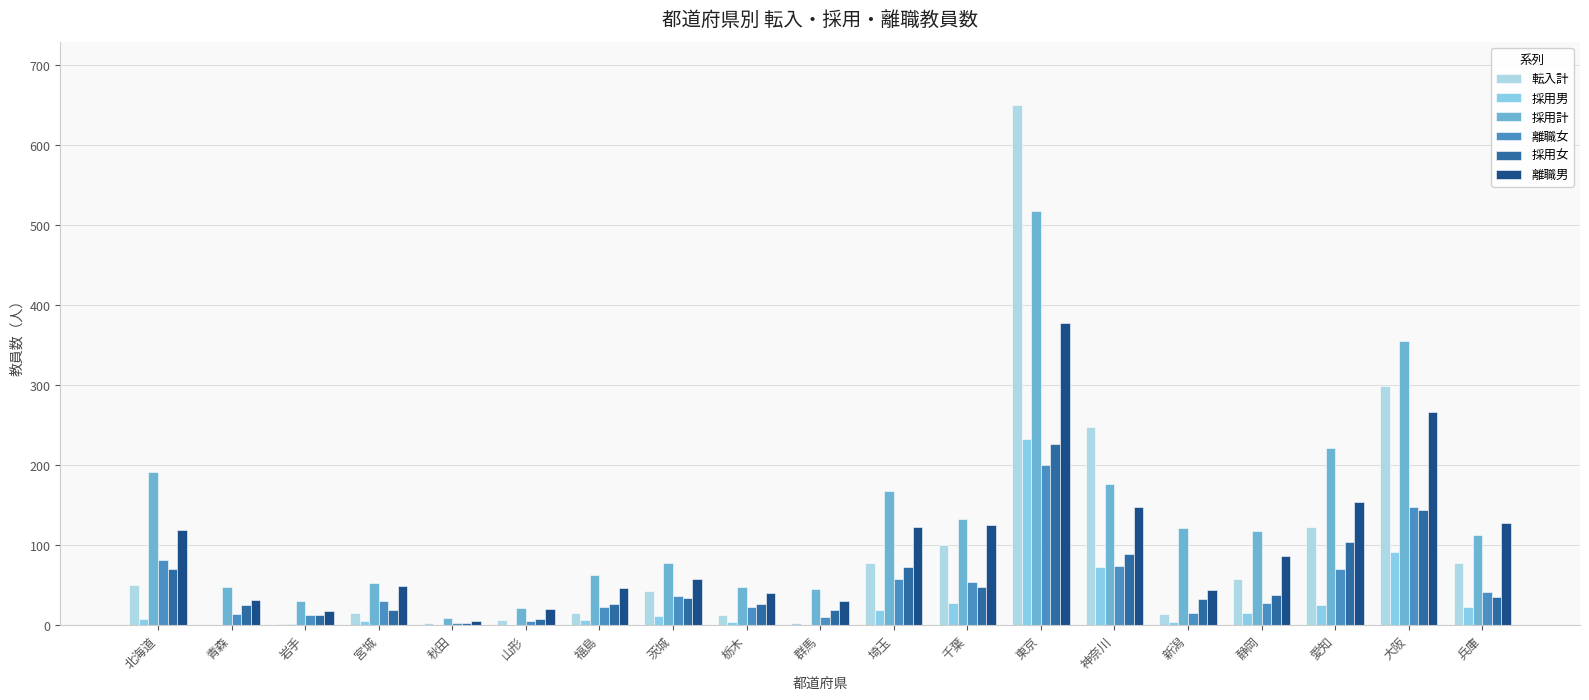

Are the bars grouped side by side (vs. stacked)?

Yes